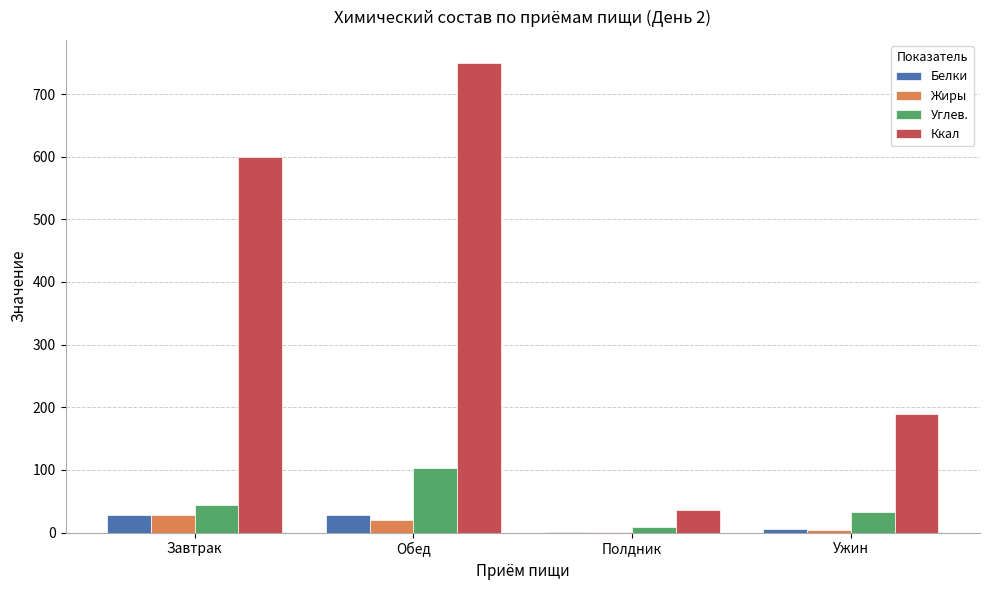

Where does the Углев. series first go above 43?

Завтрак